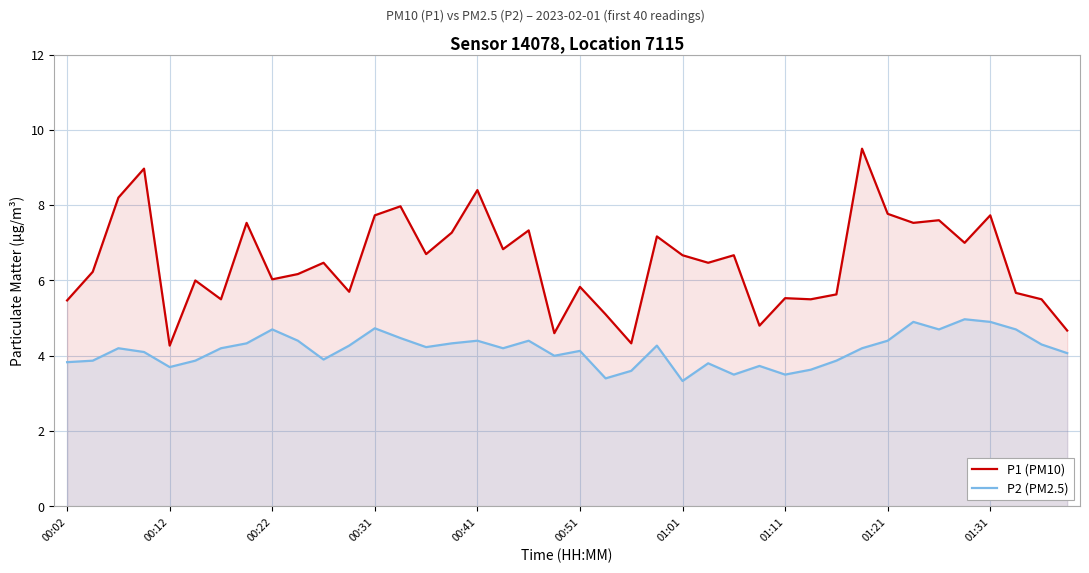

Which series has the widest spread of values?

P1 (PM10)